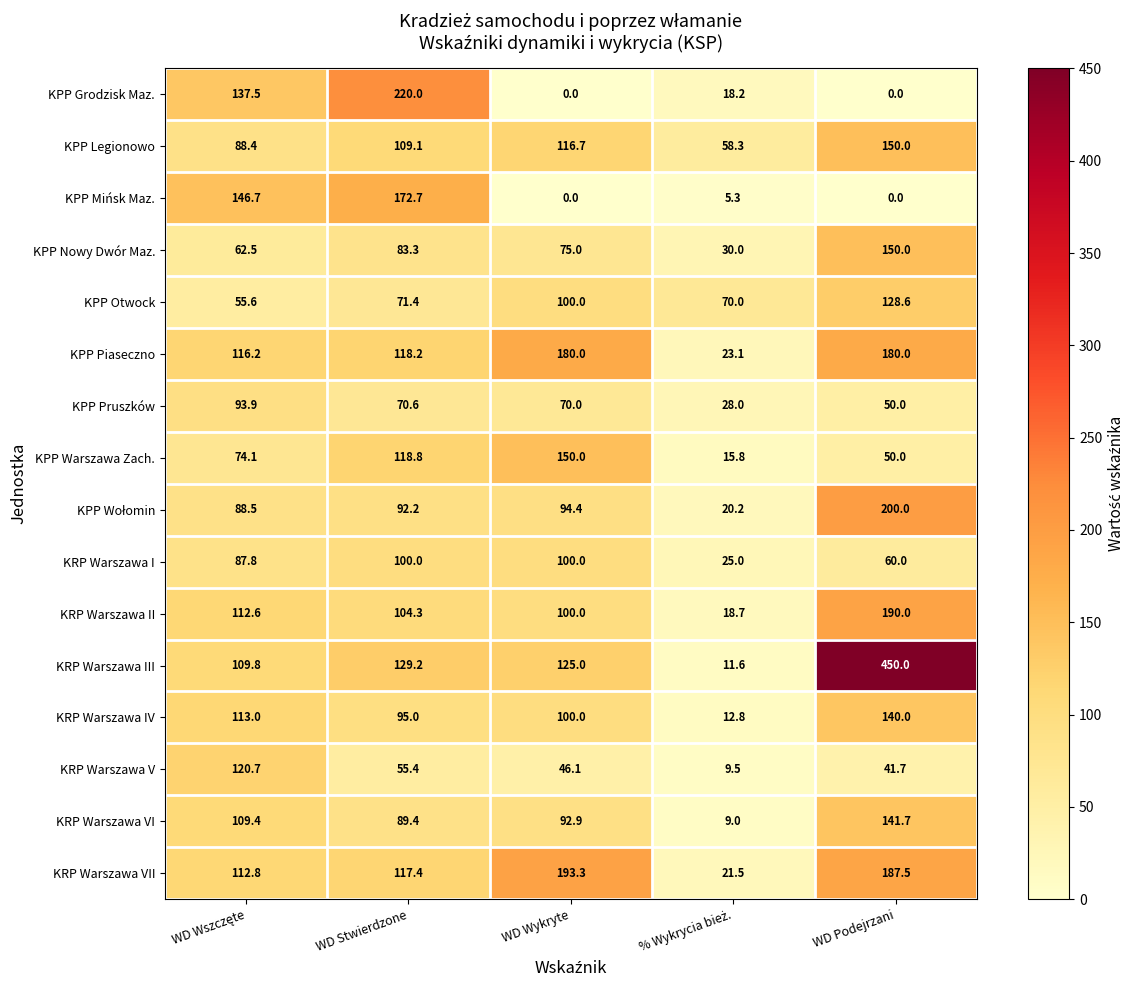

Which label corresponds to the largest value in the chart?

WD Podejrzani